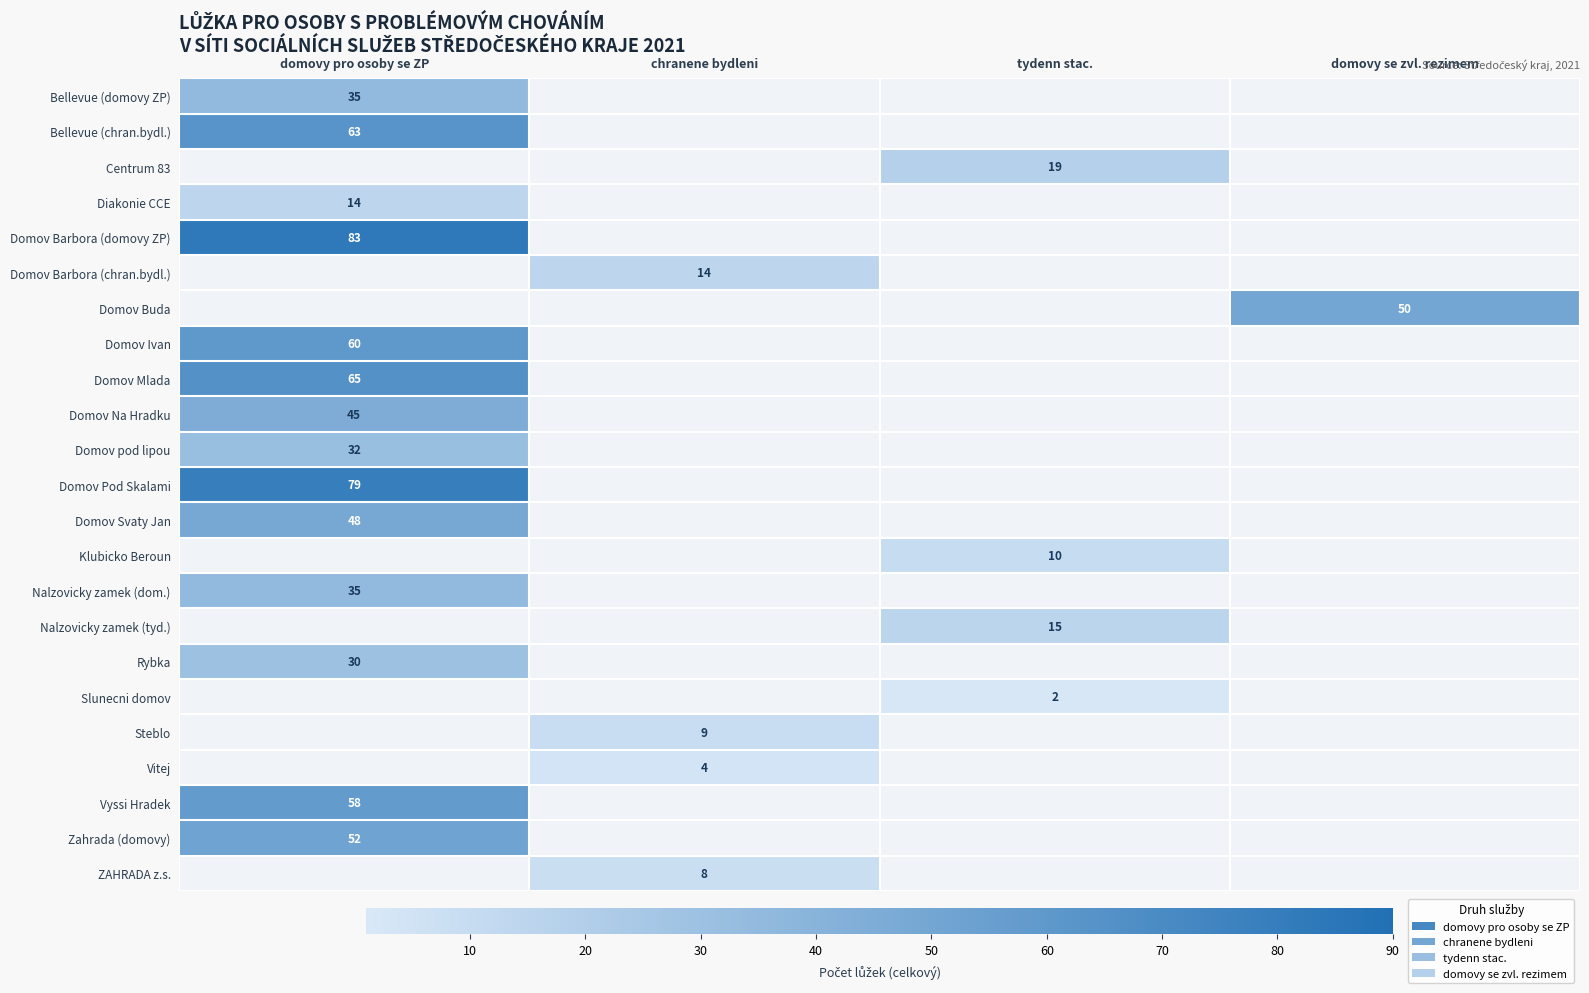

Which has a higher value, tydenn stac. or domovy pro osoby se ZP?

domovy pro osoby se ZP